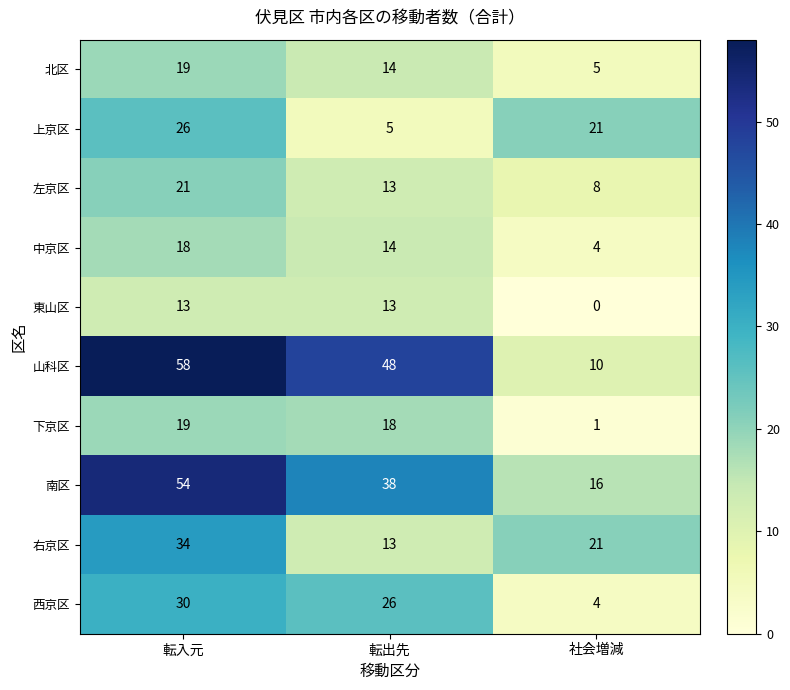

At which category does the chart reach its minimum across all series?

社会増減